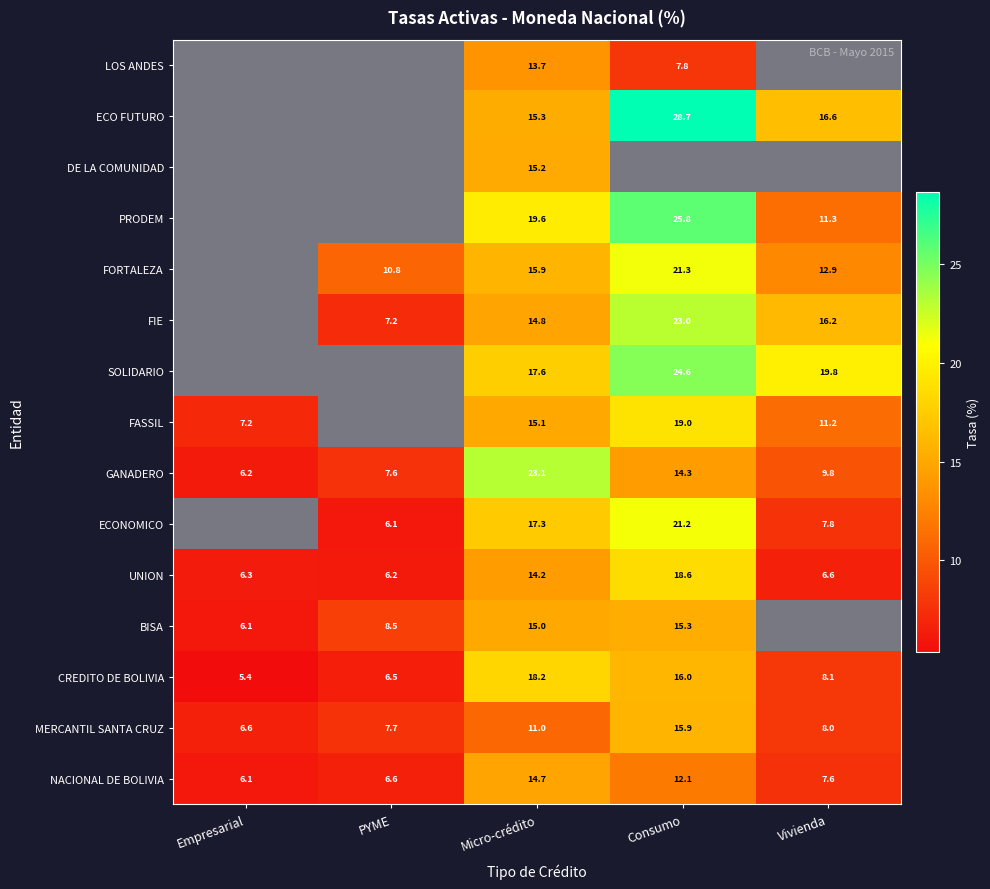

At which category is the sum across all series the highest?

Micro-crédito